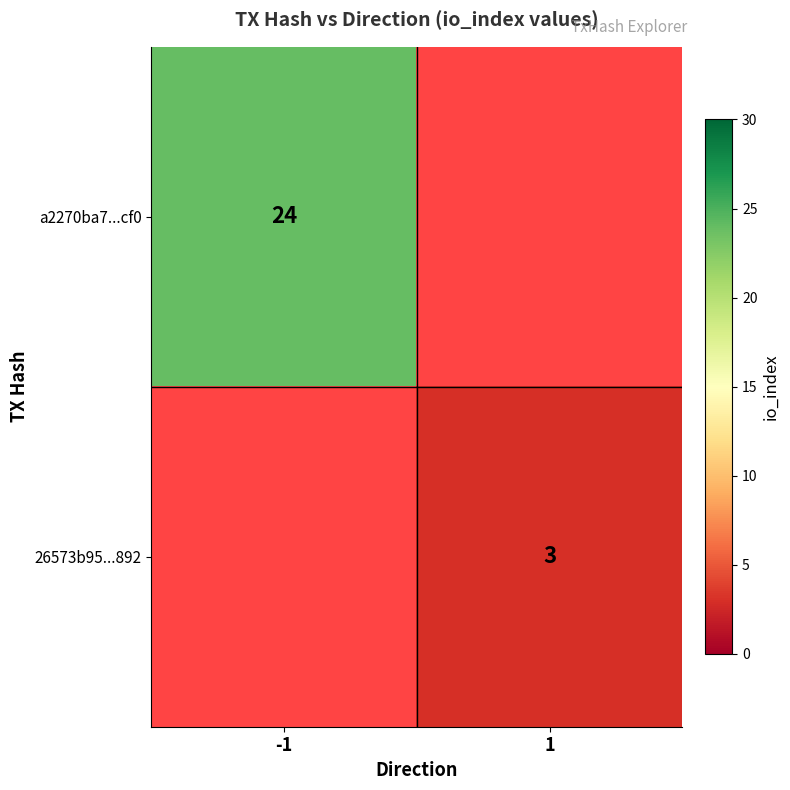

What is the maximum value shown in the chart?

24.0